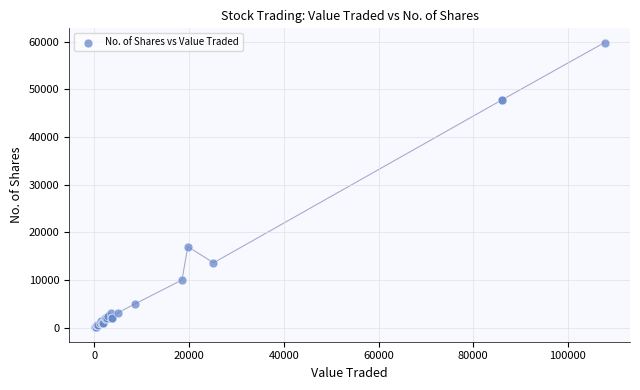

What Y value in the scatter plot is closest to 29927?

17000